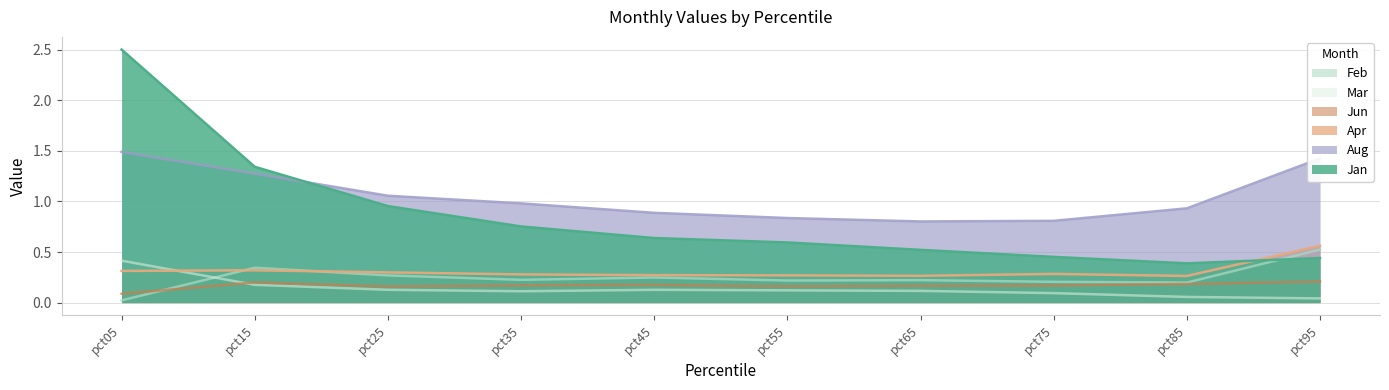

What is the highest value of the Feb series?

0.5